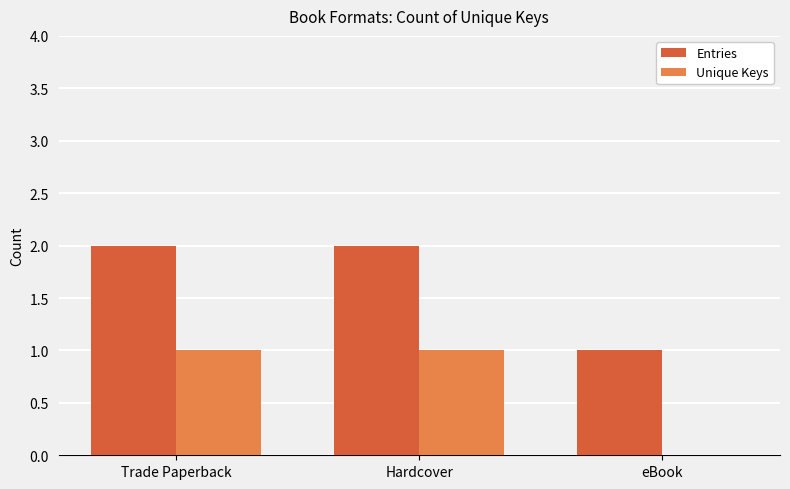

Which series has the largest total across all categories?

Entries